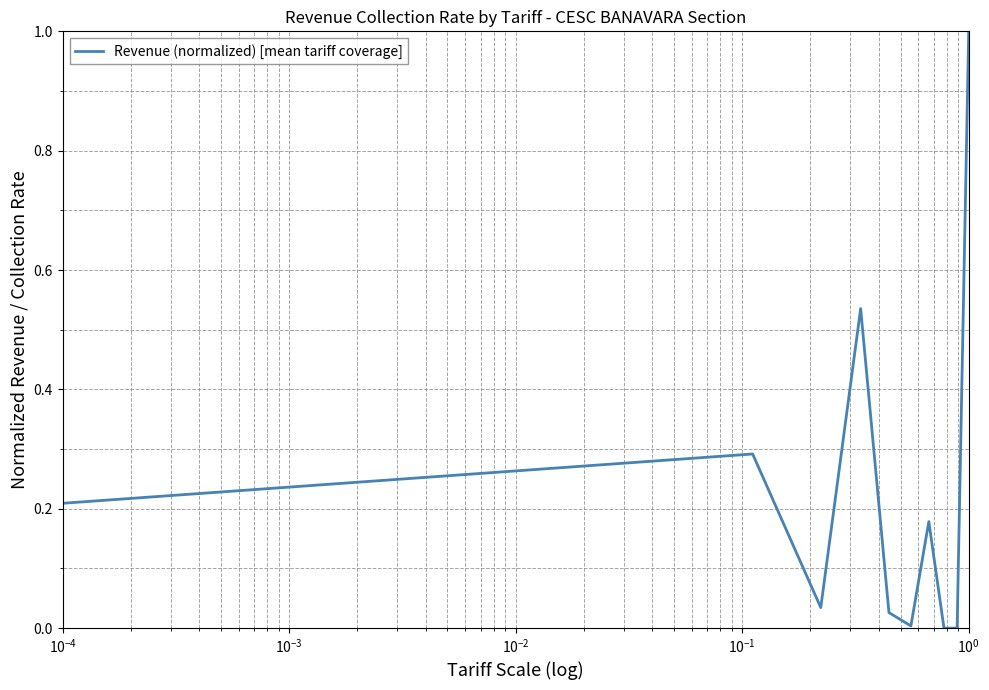

What is the maximum value shown in the chart?

1.0